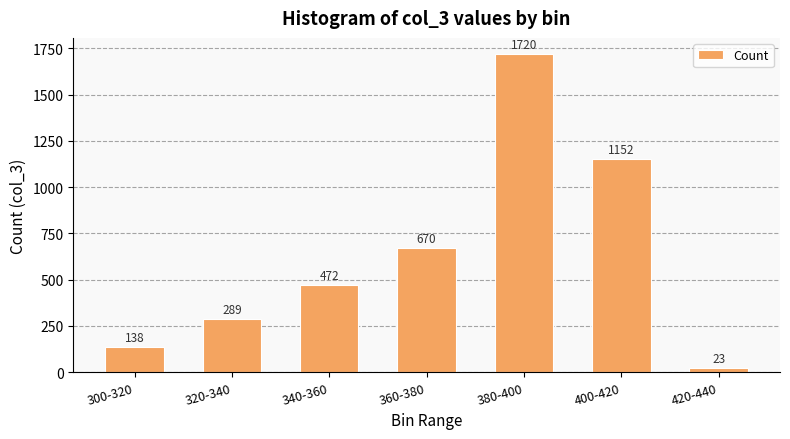

The chart shows a value of 670 at 360-380. True or false?

True